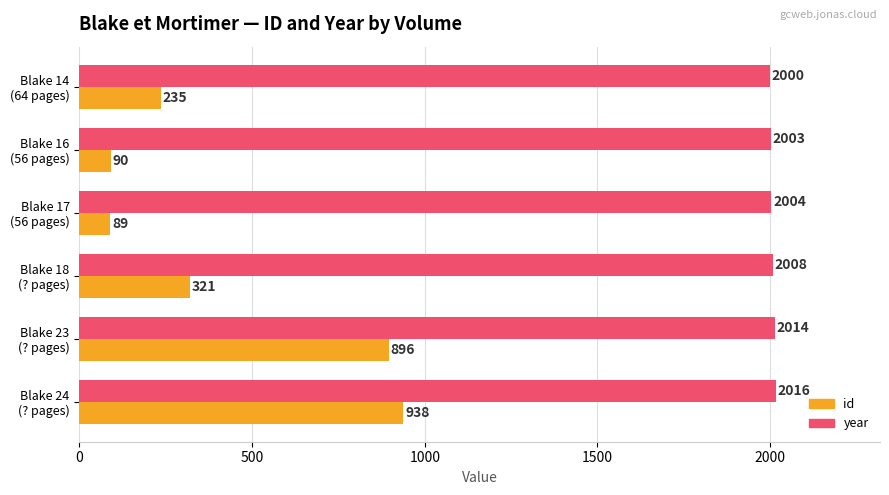

Rank the series by their maximum value, from lowest to highest.

id, year